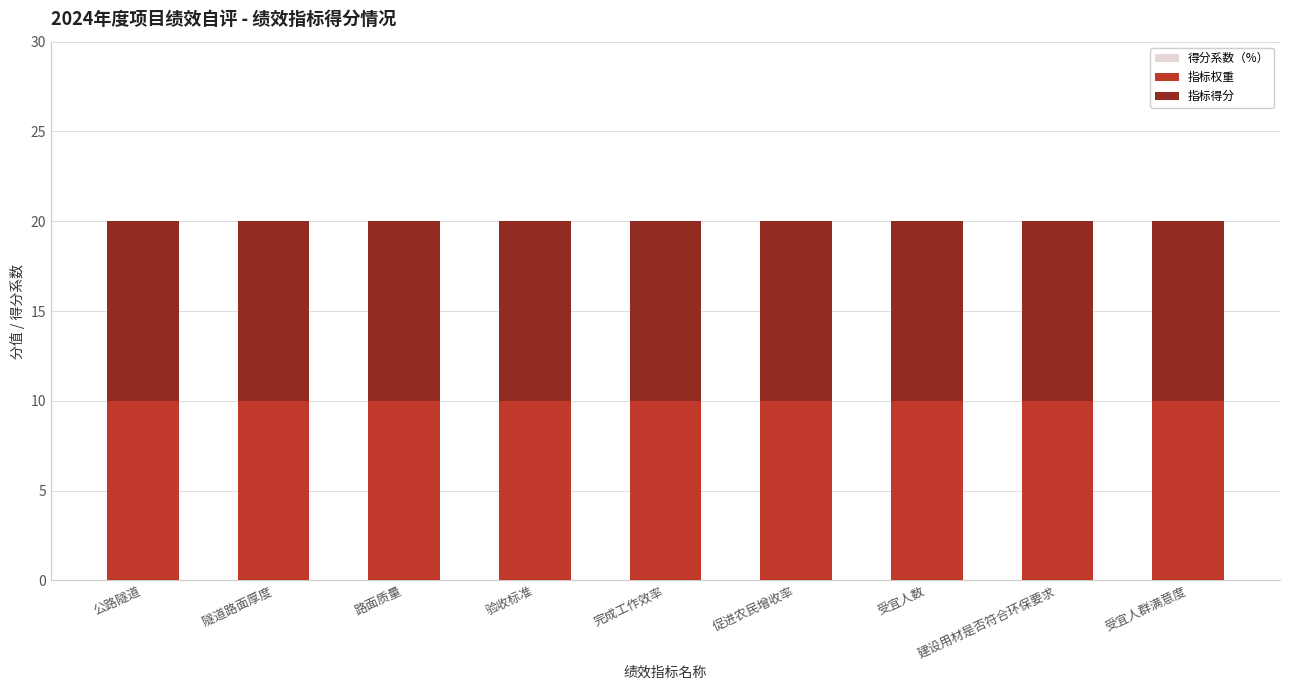

Between 促进农民增收率 and 路面质量, which is larger?

促进农民增收率